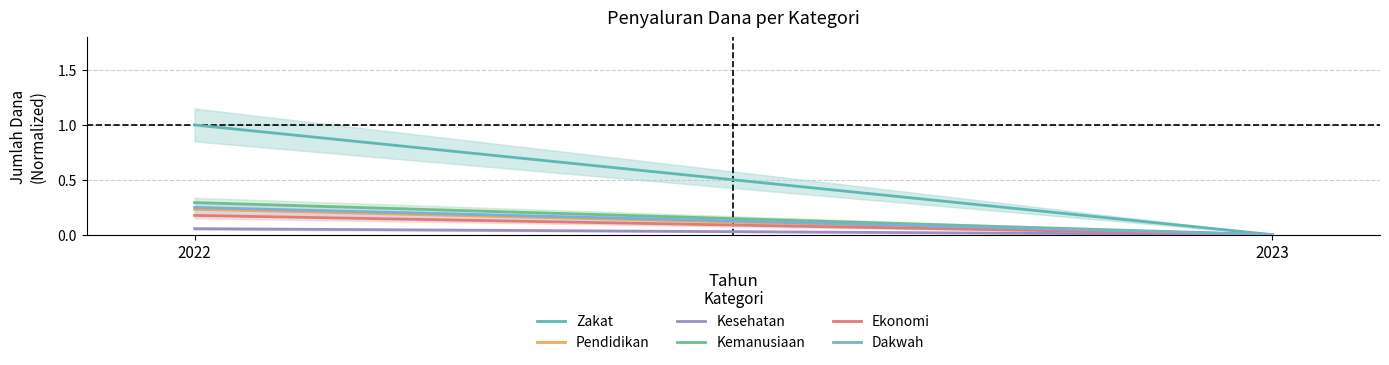

At how many categories does at least one series exceed 0?

2